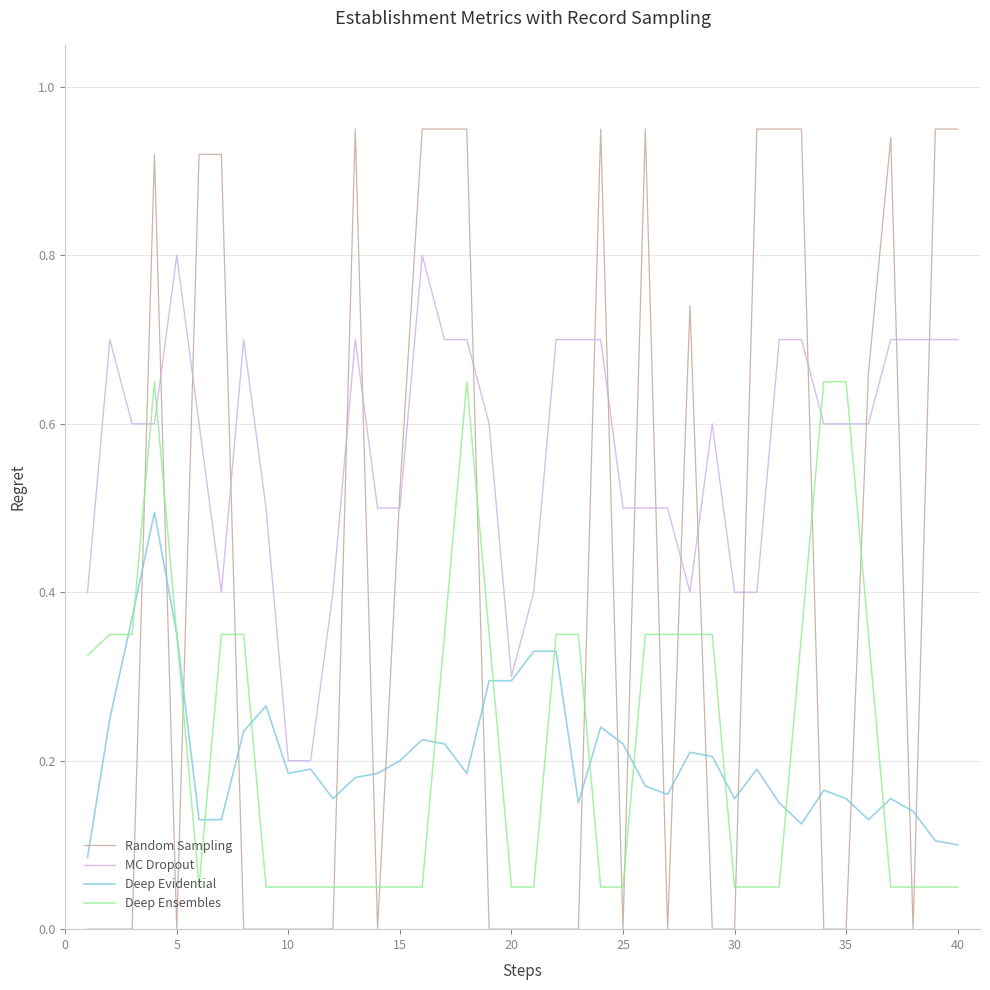

Which series ends up on top after the final intersection of MC Dropout and Random Sampling?

Random Sampling